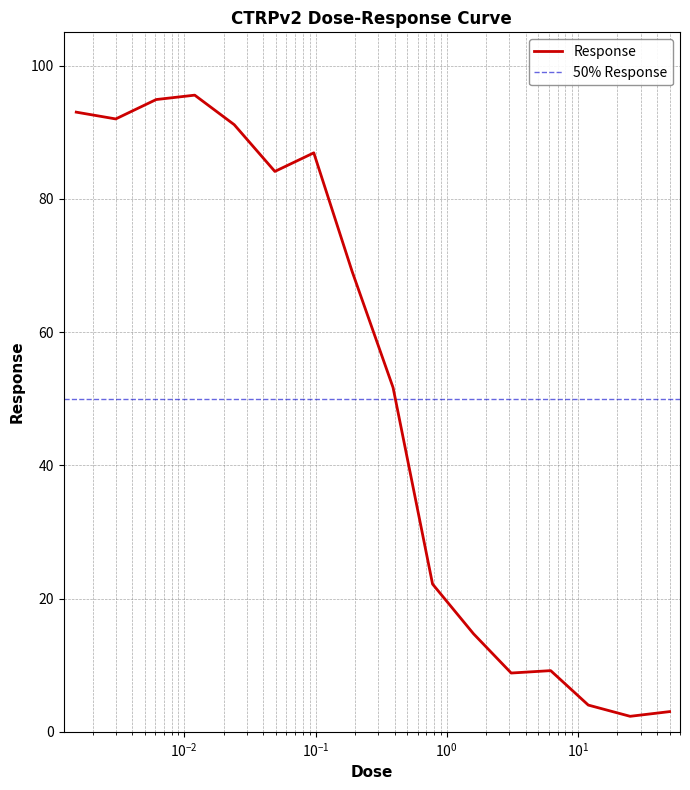

At which category does the chart reach its peak across all series?

0.012